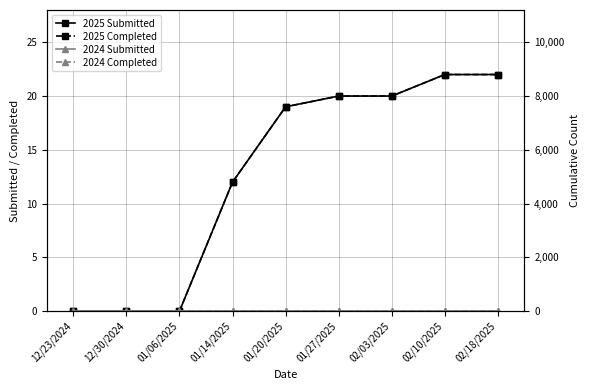

At which category does the chart reach its peak across all series?

02/10/2025